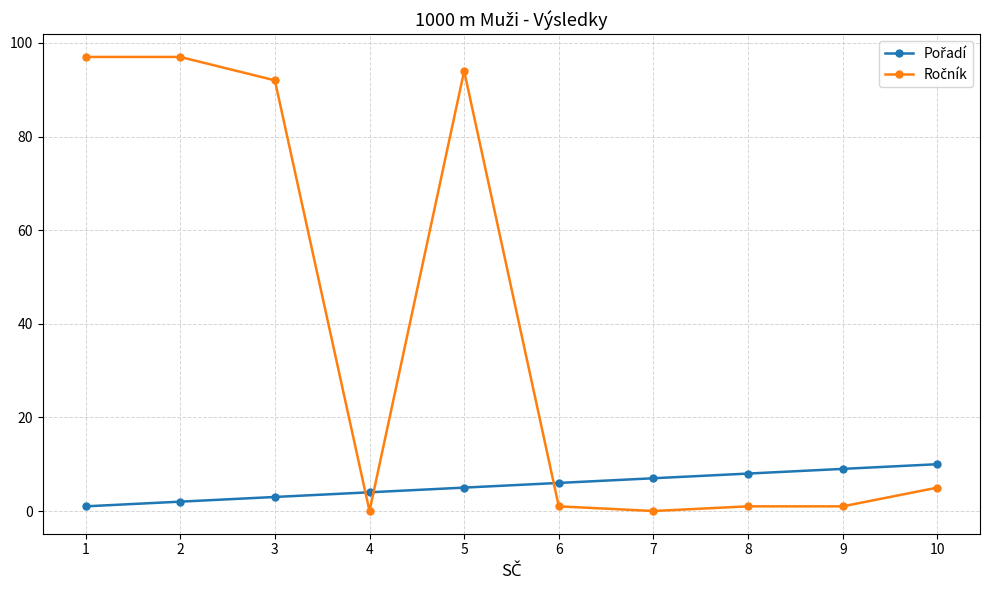

What is the maximum value shown in the chart?

97